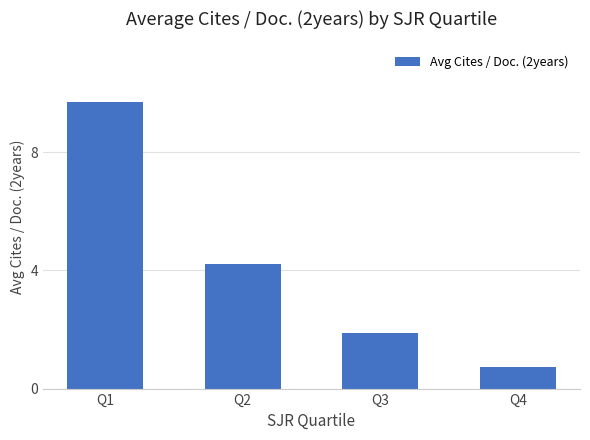

Reading left to right, list all the values displayed in this chart.

Q1=9.7	Q2=4.2	Q3=1.9	Q4=0.7